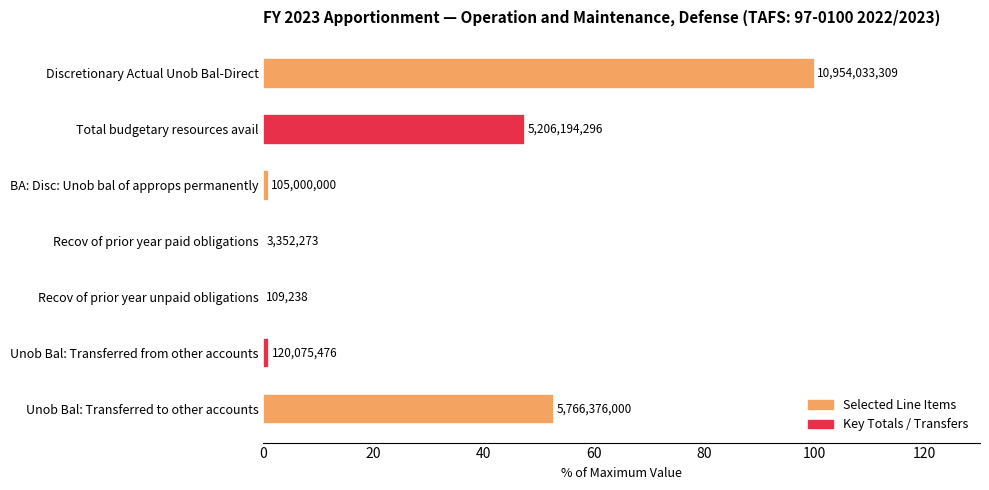

How many bars are there in total?

7